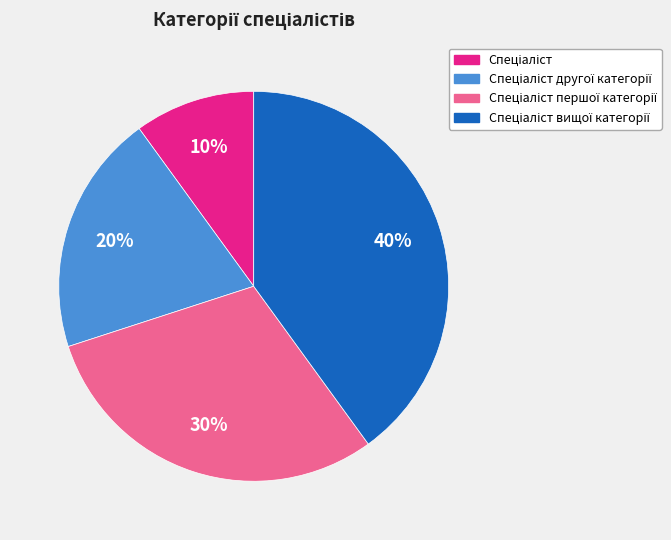

Is there any slice that represents more than half of the pie?

No